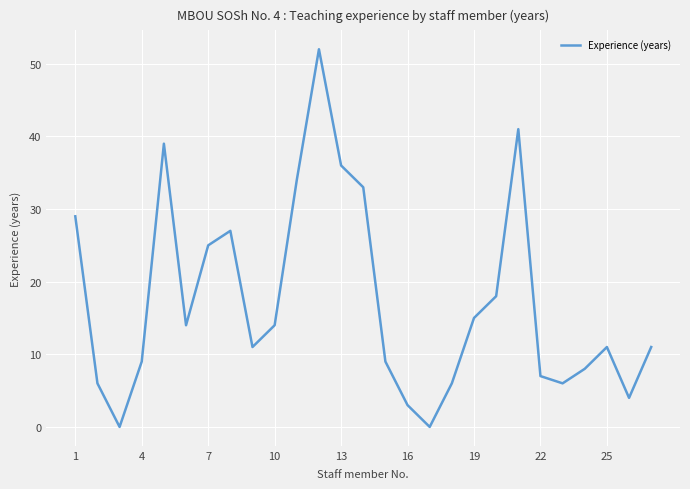

What is the greatest value displayed?

52